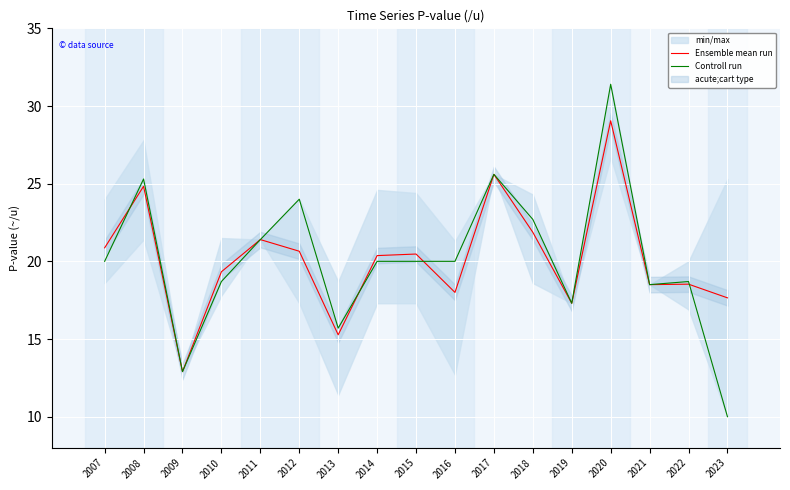

Reading right to left, list all the values displayed in this chart.

Ensemble mean run: 17.6	18.5	18.5	29.1	17.3	21.9	25.6	18.0	20.5	20.4	15.3	20.6	21.4	19.3	12.9	24.8	20.9
Controll run: 10.0	18.7	18.5	31.4	17.3	22.7	25.6	20.0	20.0	20.0	15.7	24.0	21.4	18.7	12.9	25.3	20.0